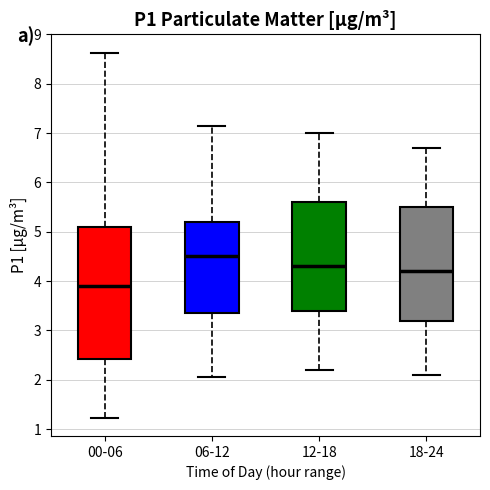

Where is the upper edge of the box for 18-24 on the y-axis? The values are not printed on the chart, so give them approximately, as read against the axis.

5.5